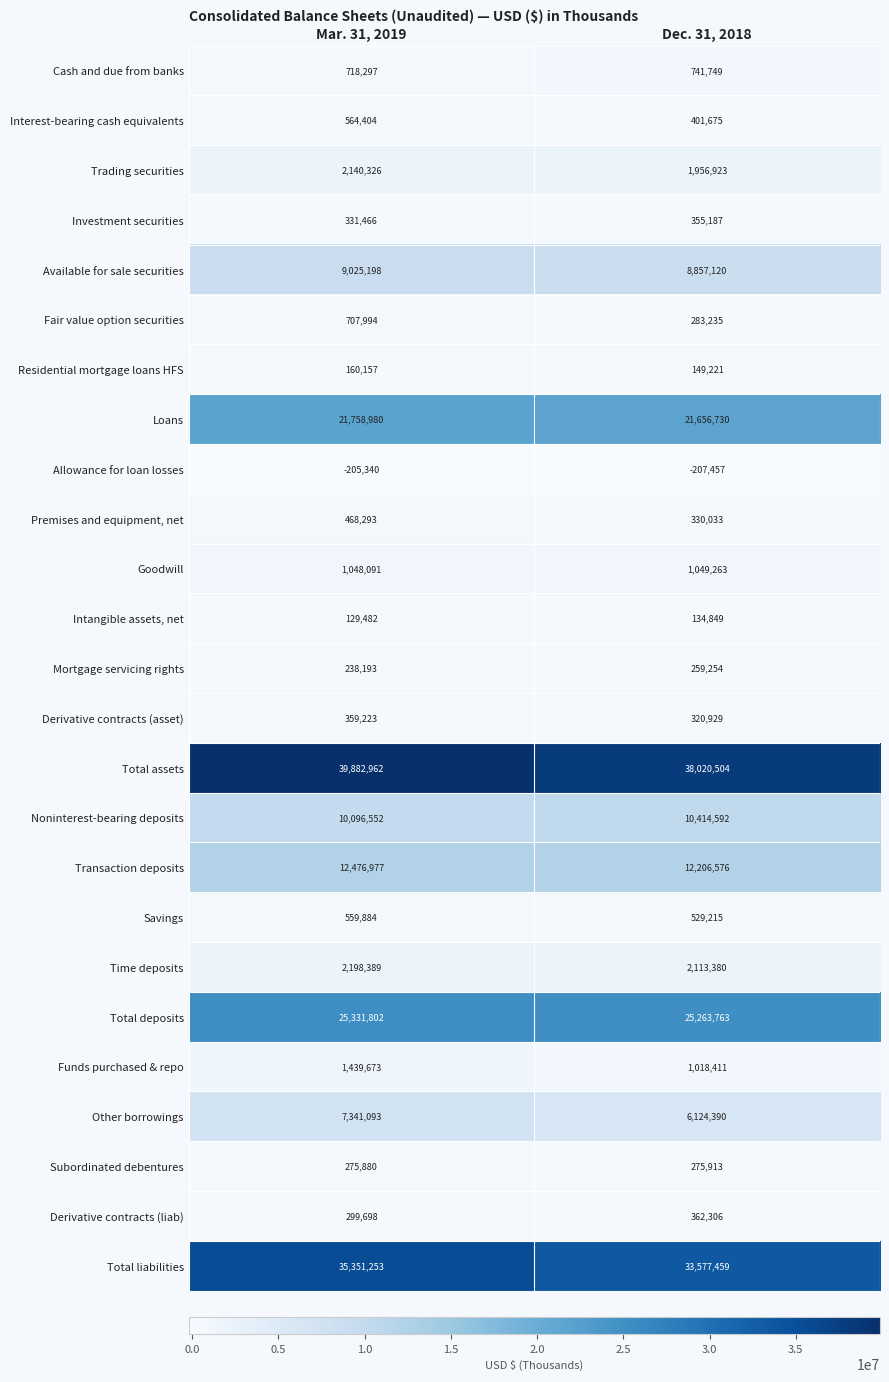

The value of Allowance for loan losses at Mar. 31, 2019 is -205340. True or false?

True